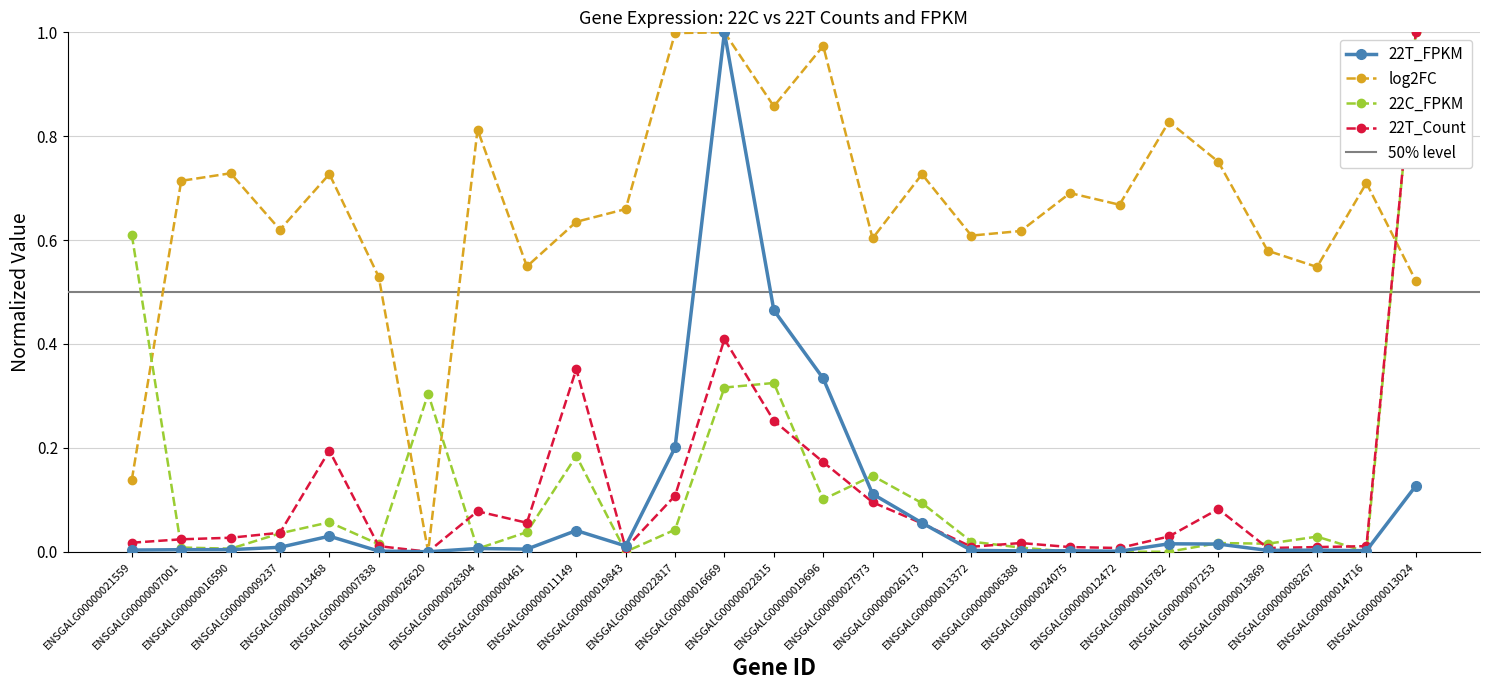

Between ENSGALG00000022817 and ENSGALG00000016669, which series saw the biggest shift?

22T_FPKM